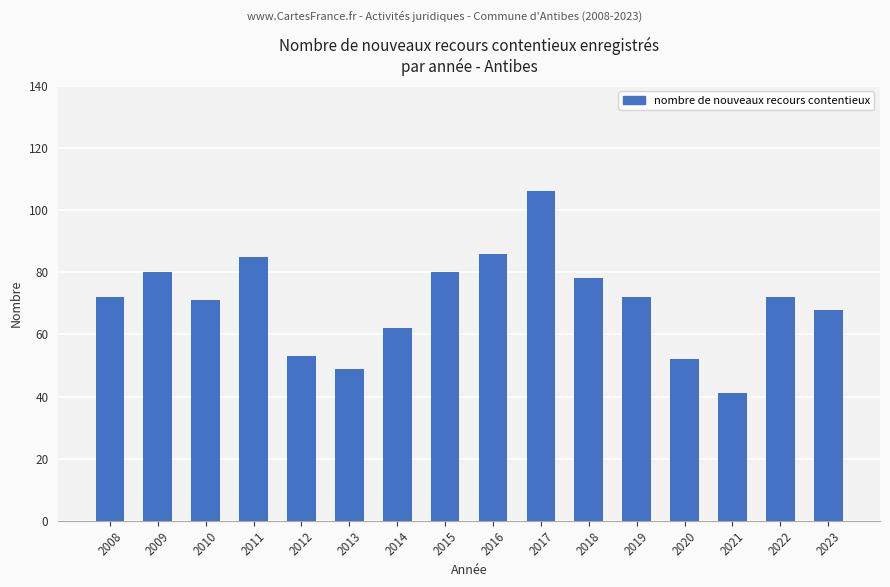

What is the greatest value displayed?

106